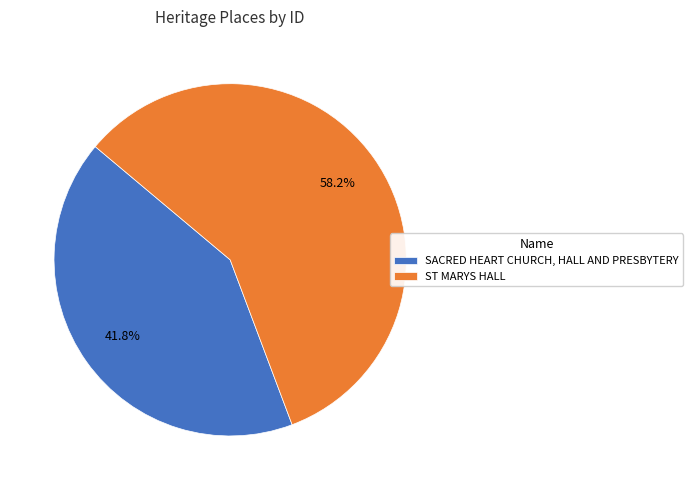

Do SACRED HEART CHURCH, HALL AND PRESBYTERY and ST MARYS HALL together represent more than half of the pie?

Yes